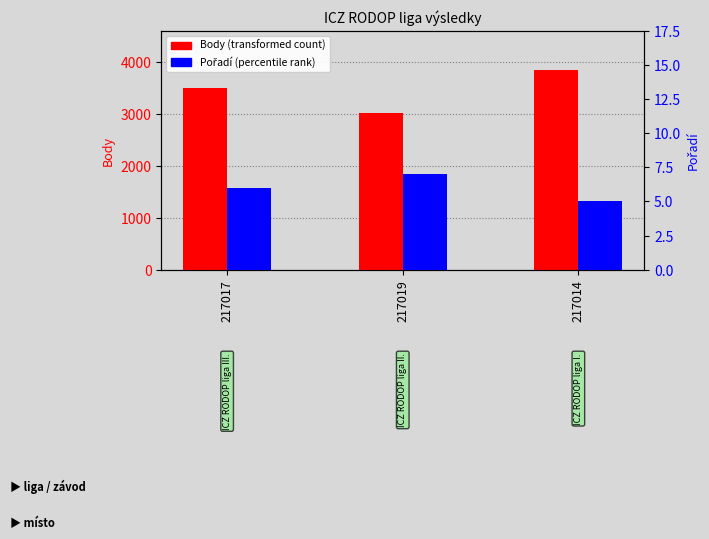

At which category does the chart reach its minimum across all series?

217014